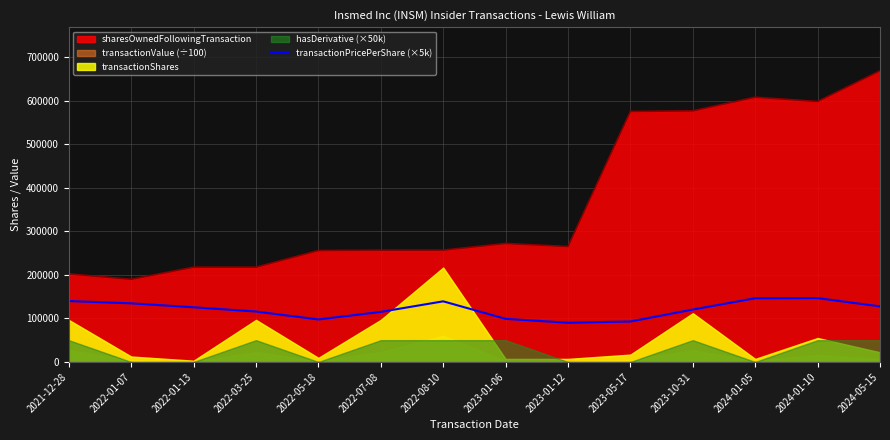

True or false: the data shows 115823.0 at 2022-03-25.

True